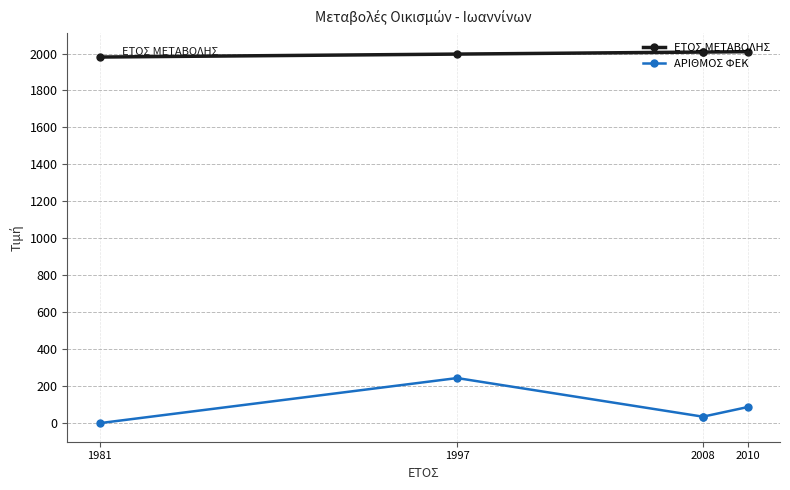

What value does the ΕΤΟΣ ΜΕΤΑΒΟΛΗΣ series have at 2008, to the nearest 5?

2010